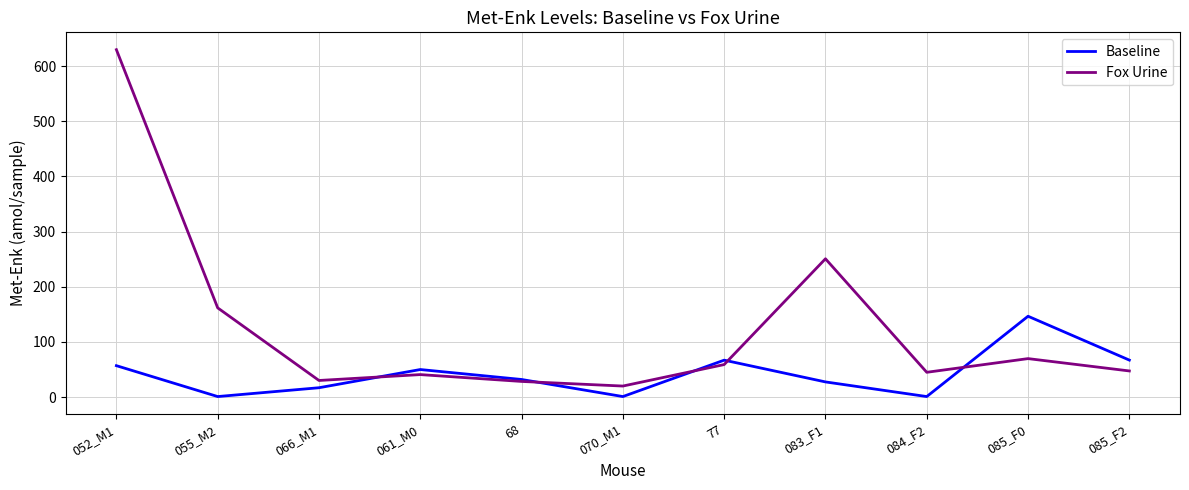

How many values in the Fox Urine series are below 47?

5